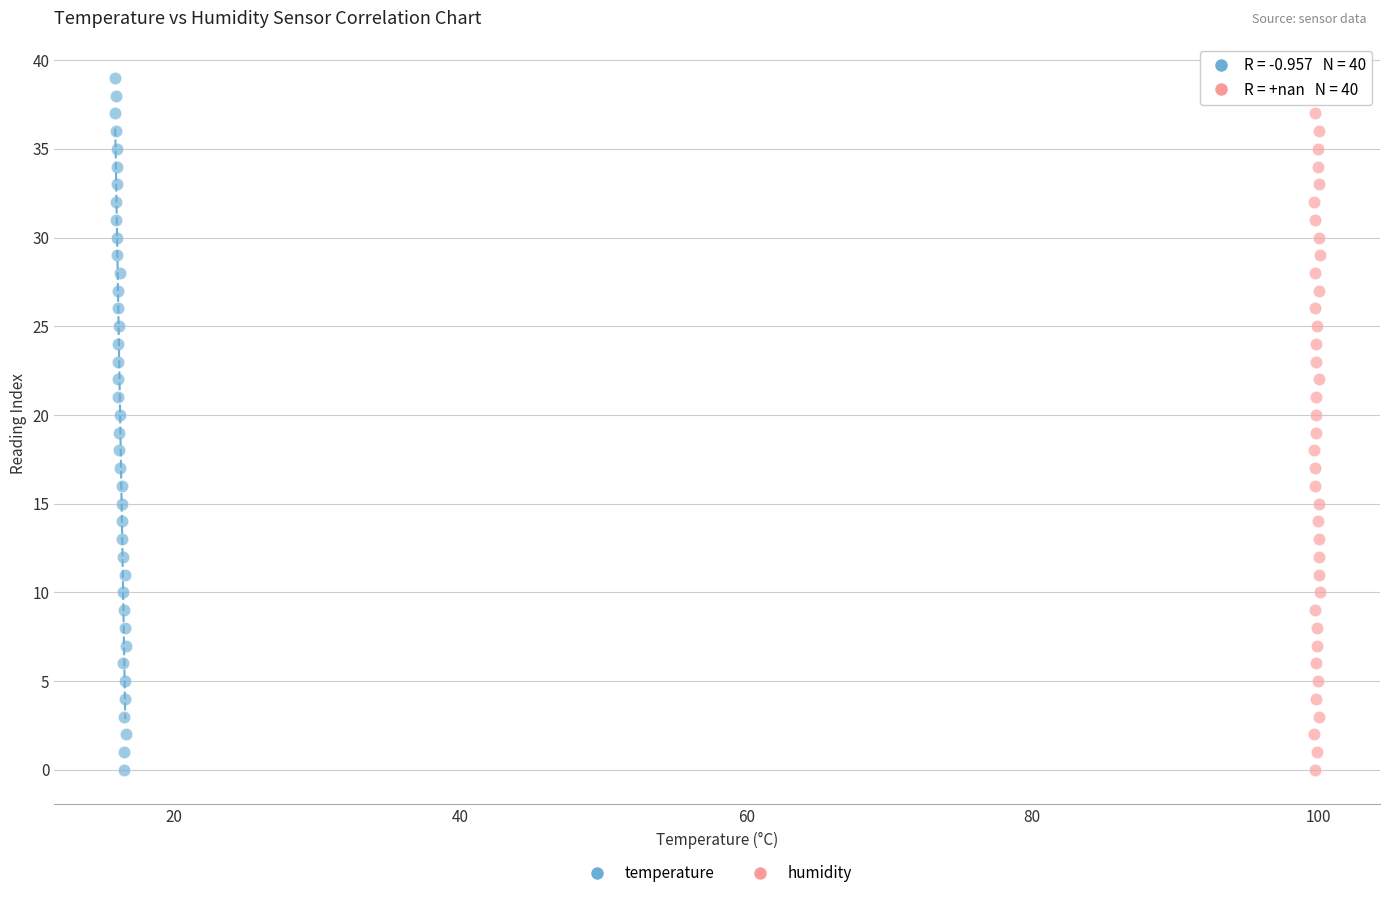

What are all the series names shown in the legend?

temperature, humidity